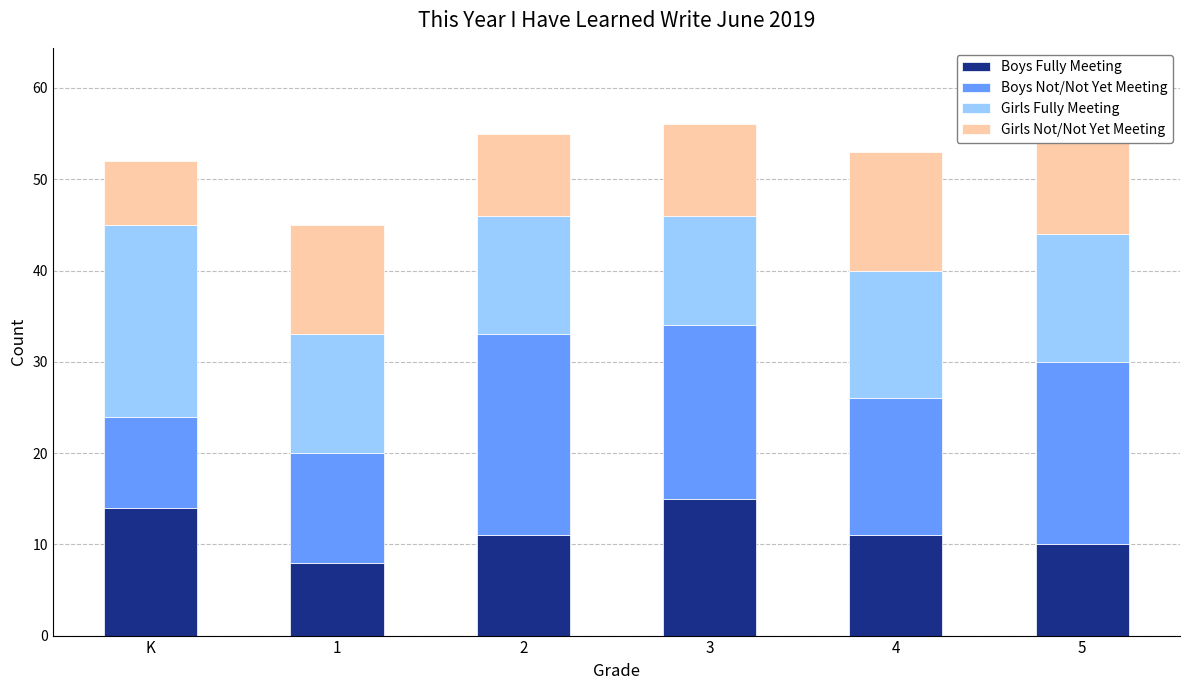

What is the total value across all series at K?

52